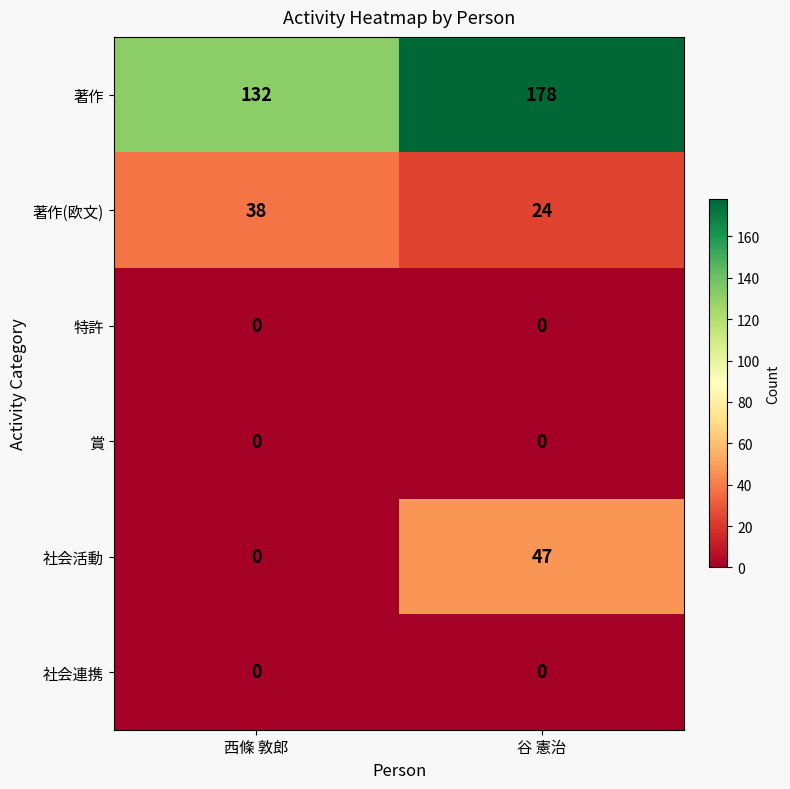

What is the average value of the 社会活動 series?

24